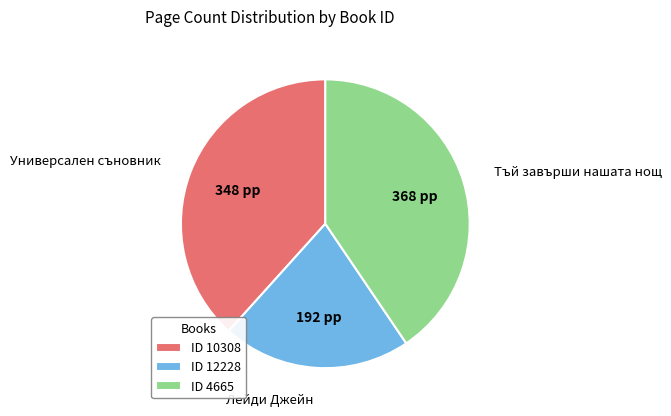

The ID 10308 slice represents 46% of the pie. True or false?

False